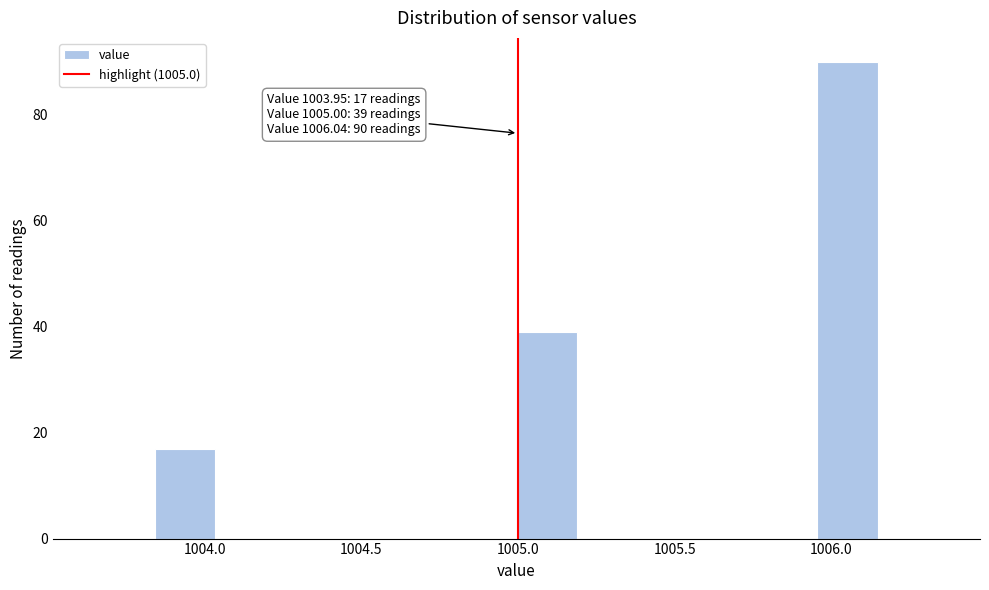

Read against the x-axis, roughly where is the centre of the tallest bar?

1006.05